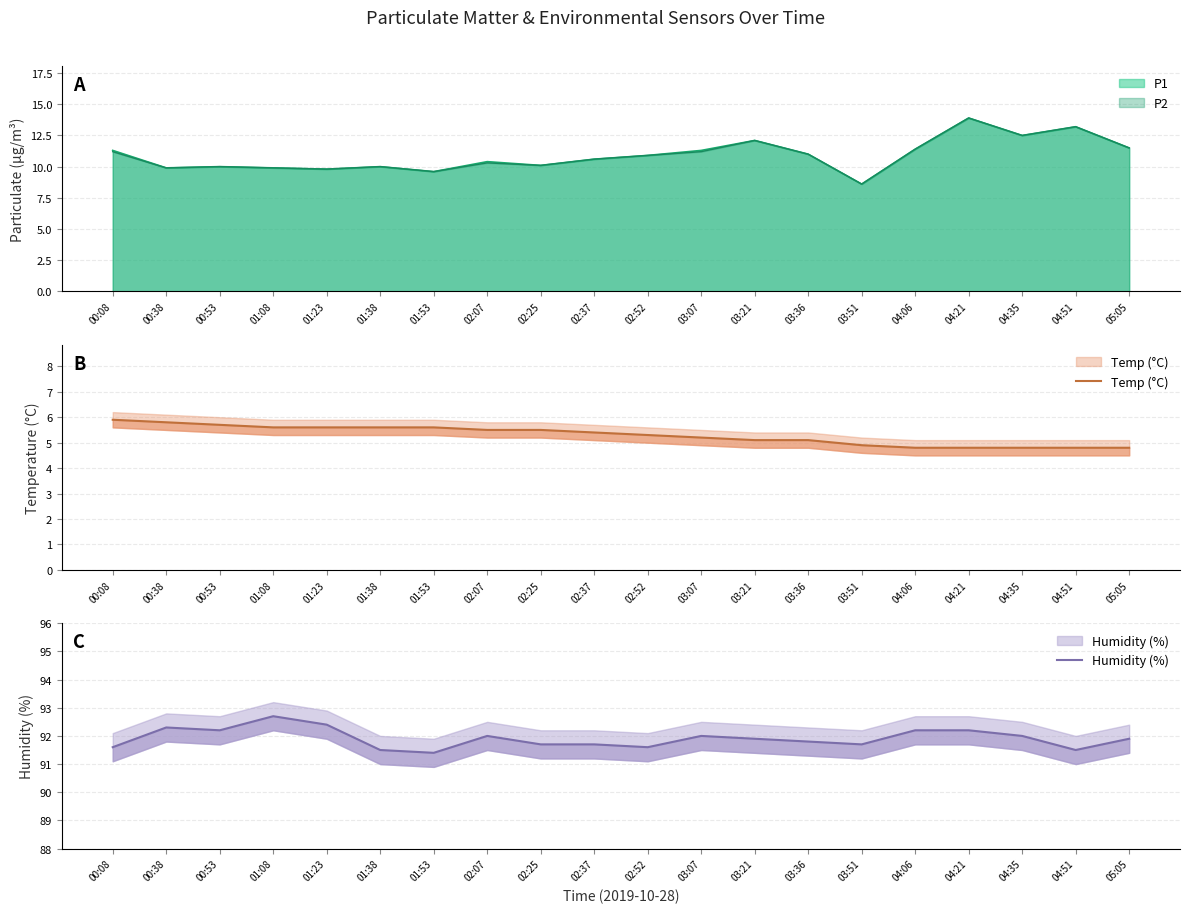

Does the chart display data point markers on the line(s)?

No